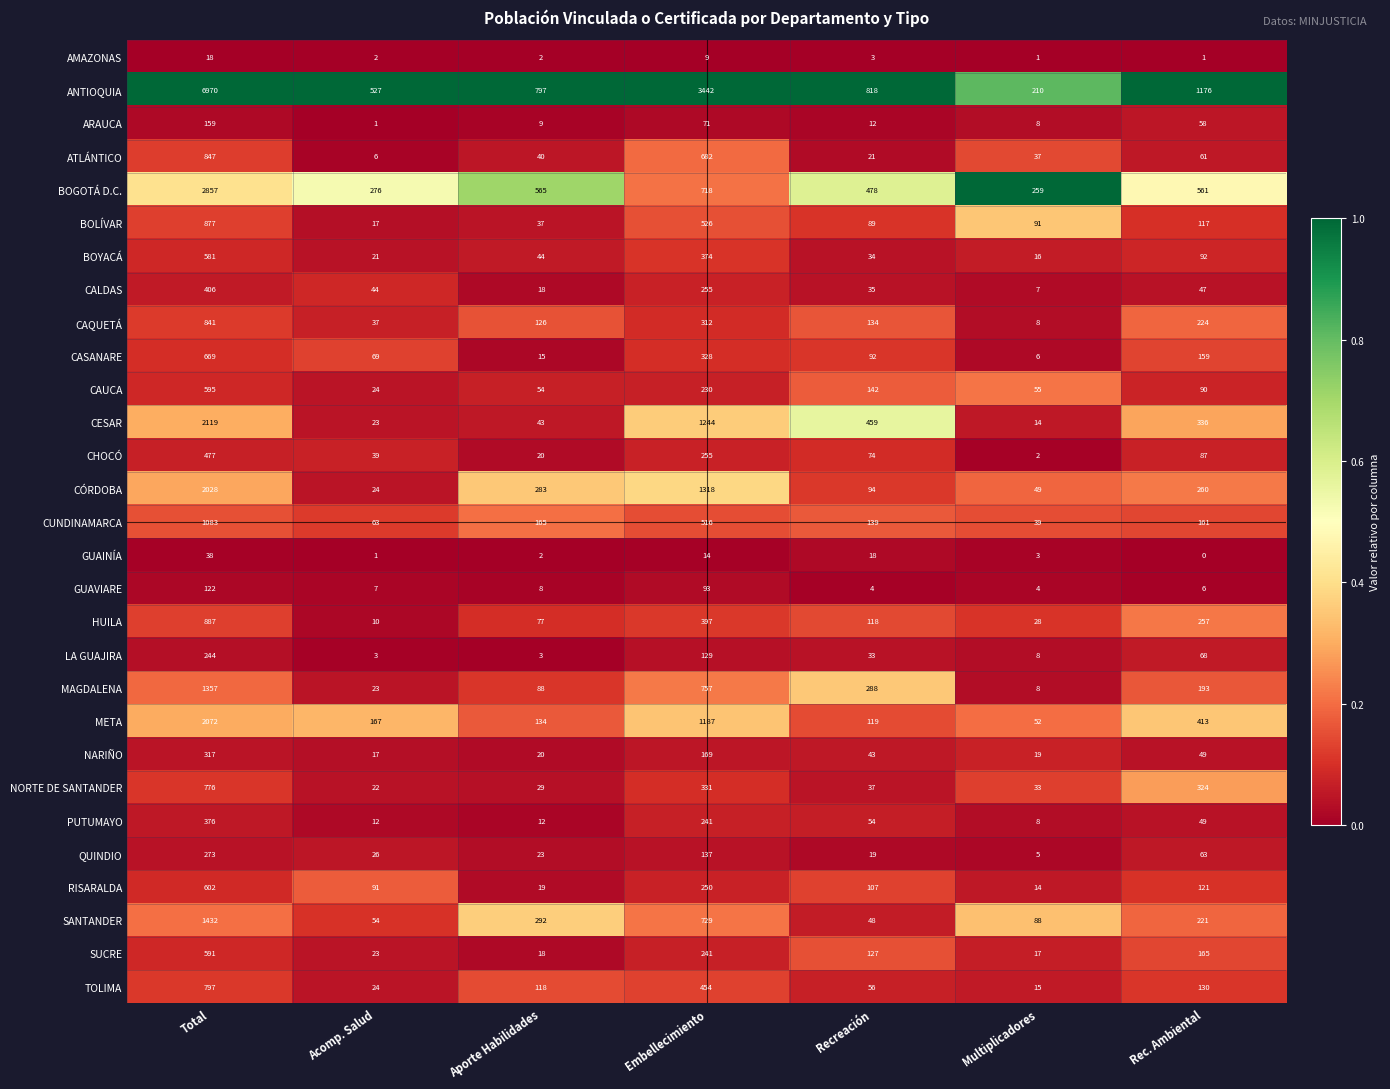

Which series has the widest spread of values?

ANTIOQUIA